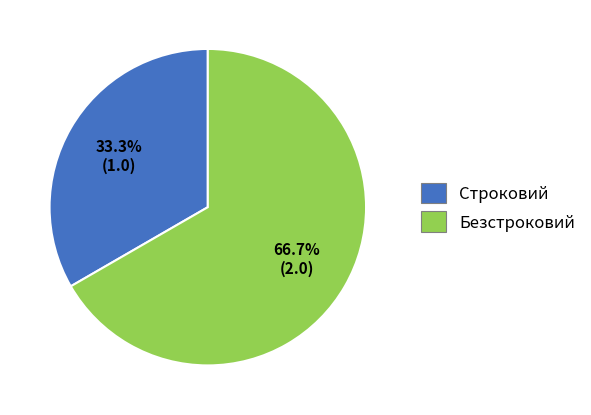

What is the majority slice?

Безстроковий